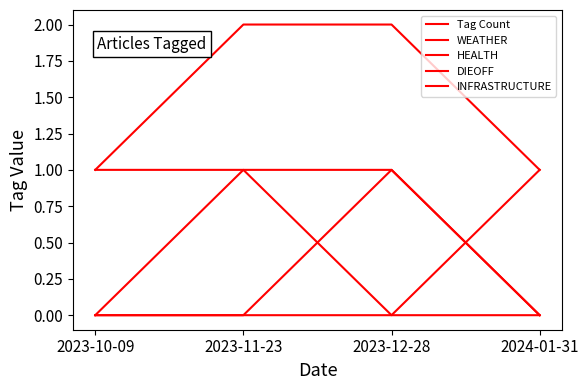

How many lines are shown in the chart?

5